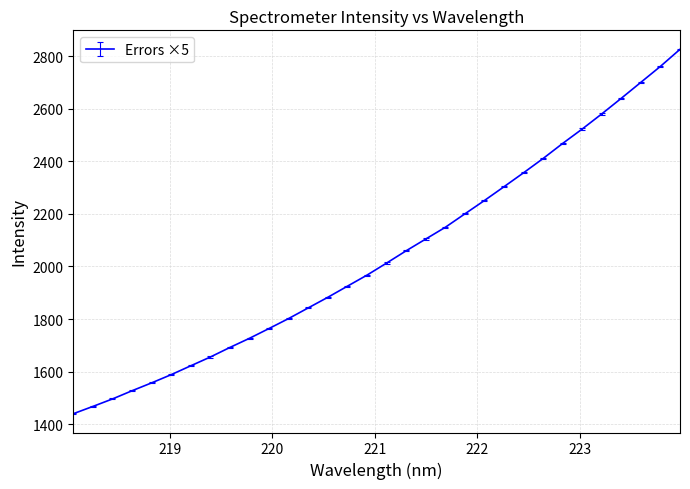

What is the difference between the maximum and minimum values?

1386.3